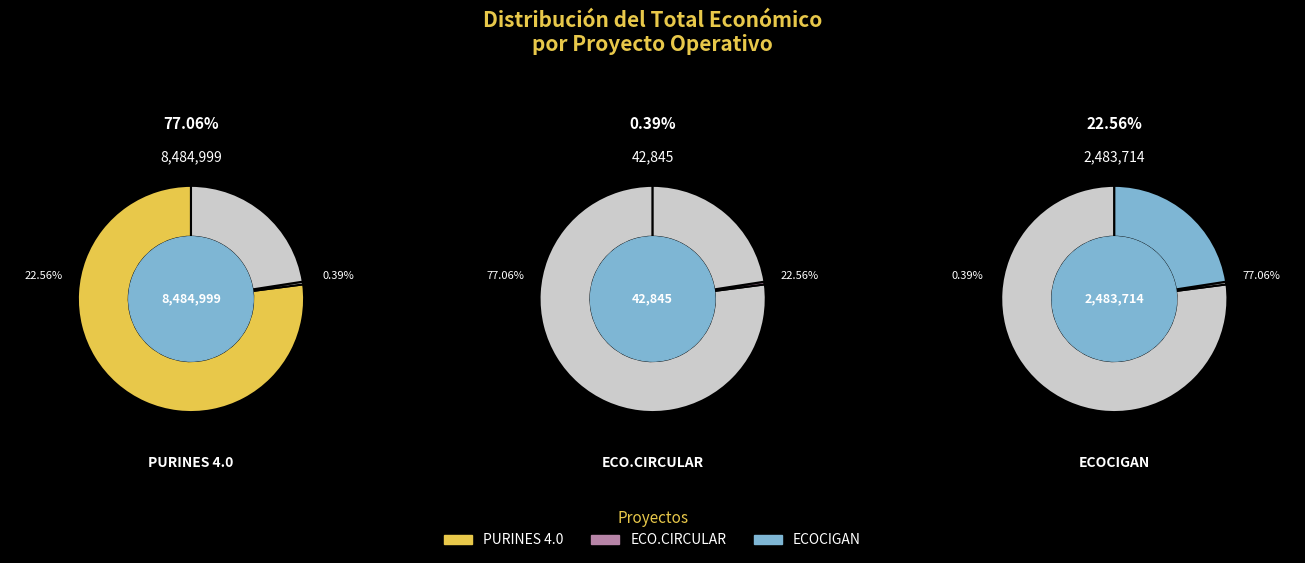

Is it true that PURINES 4.0 is 70% of the pie?

False